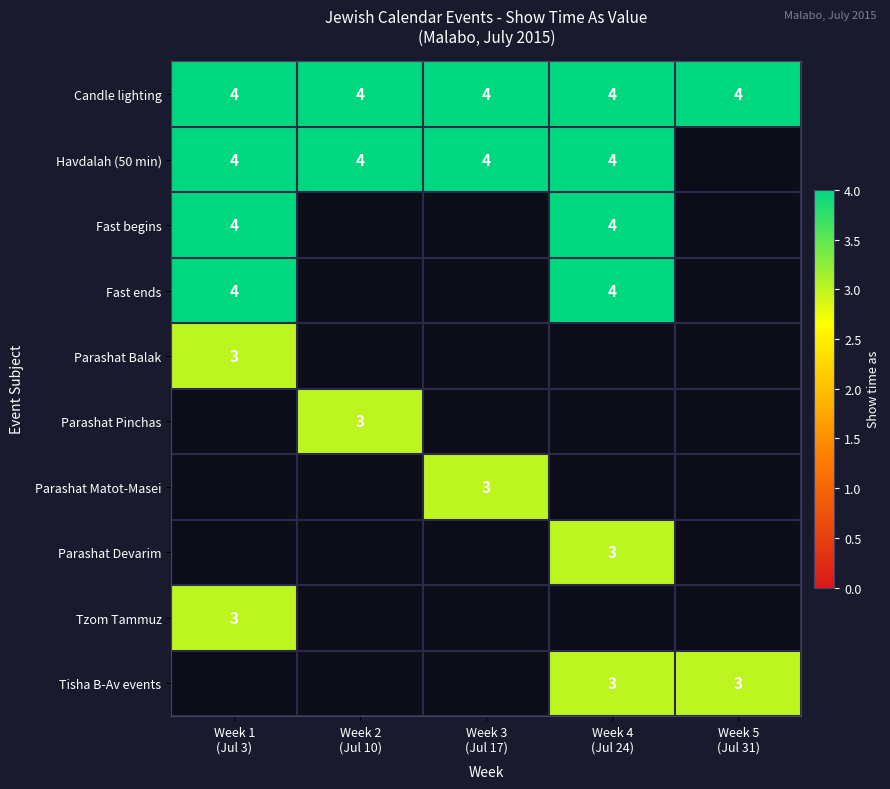

At which label does Parashat Balak reach its minimum?

Week 1 (Jul 3)